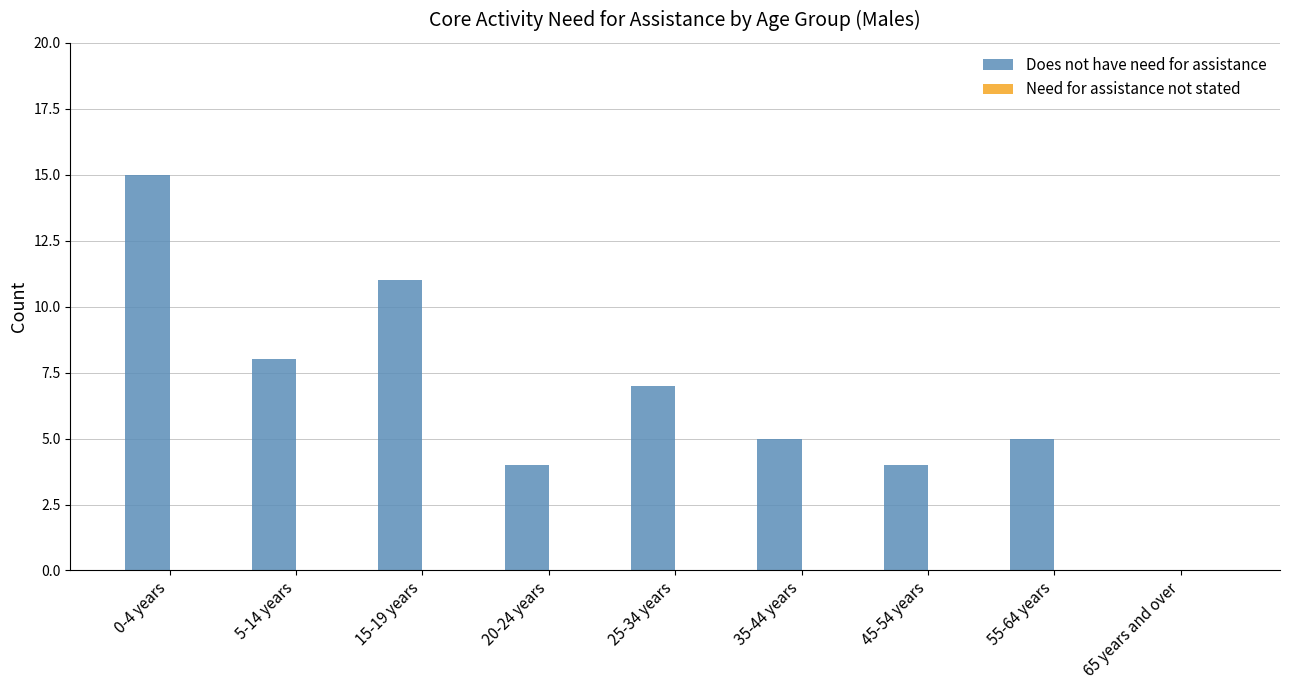

Are the bars grouped side by side (vs. stacked)?

Yes